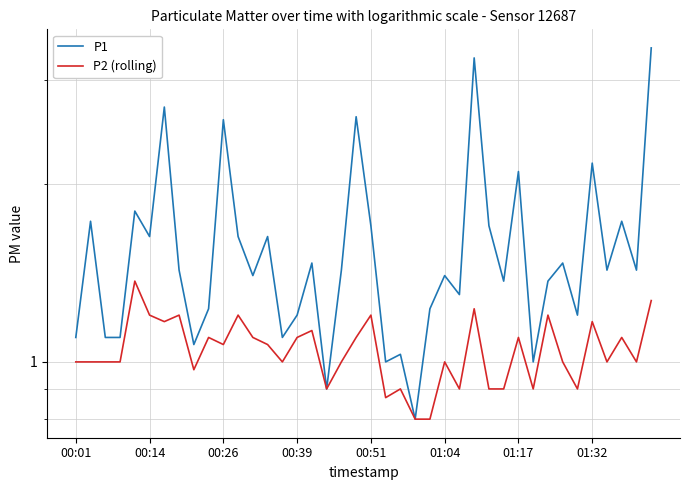

How many data points in P1 are less than 1?

2